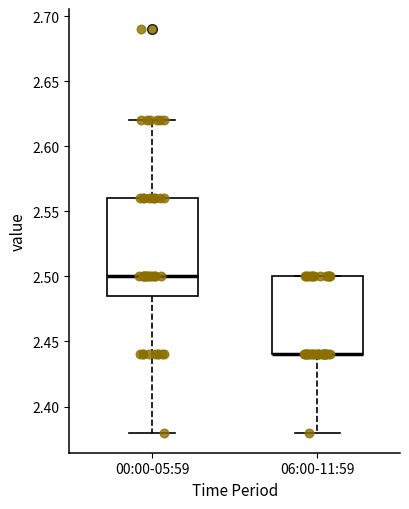

Where does the median line of the box for 00:00-05:59 sit on the y-axis? The values are not printed on the chart, so give them approximately, as read against the axis.

2.500